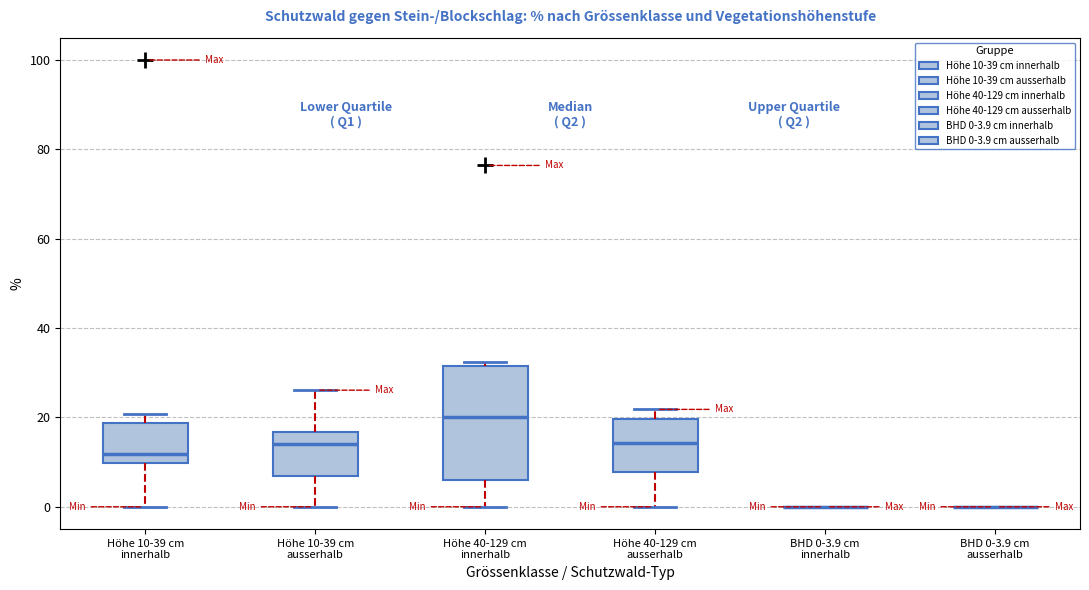

Reading left to right, transcribe this box plot: for each box, give where its median line is, the range the box spans, and where its two whiskers end, as read against the y-axis. The values are not printed on the chart, so give them approximately, as read against the axis.

Höhe 10-39 cm innerhalb: median 12, box 10 to 18, whiskers 0 to 20
Höhe 10-39 cm ausserhalb: median 14, box 6 to 16, whiskers 0 to 26
Höhe 40-129 cm innerhalb: median 20, box 6 to 32, whiskers 0 to 32 (just above the box's upper edge)
Höhe 40-129 cm ausserhalb: median 14, box 8 to 20, whiskers 0 to 22
BHD 0-3.9 cm innerhalb: box collapsed to a line at 0, whiskers 0 to 0
BHD 0-3.9 cm ausserhalb: box collapsed to a line at 0, whiskers 0 to 0